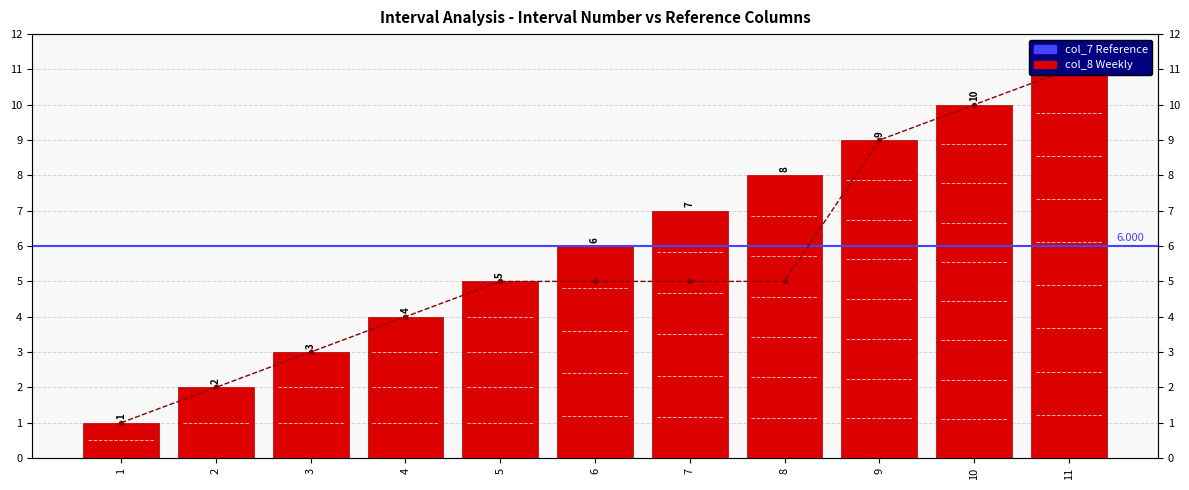

The col_8 (Weekly) series shows 4 at 4. True or false?

True